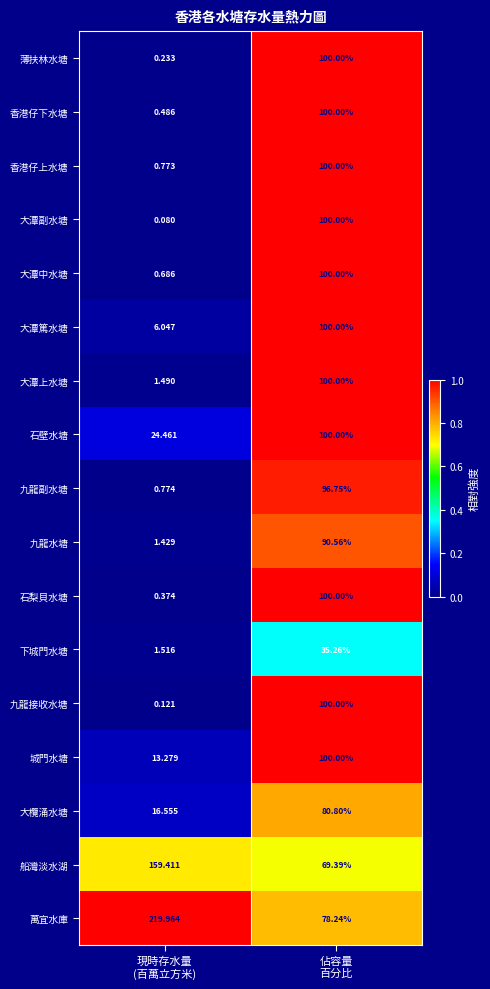

What is the difference between the highest and lowest values at 佔容量
百分比?

64.7